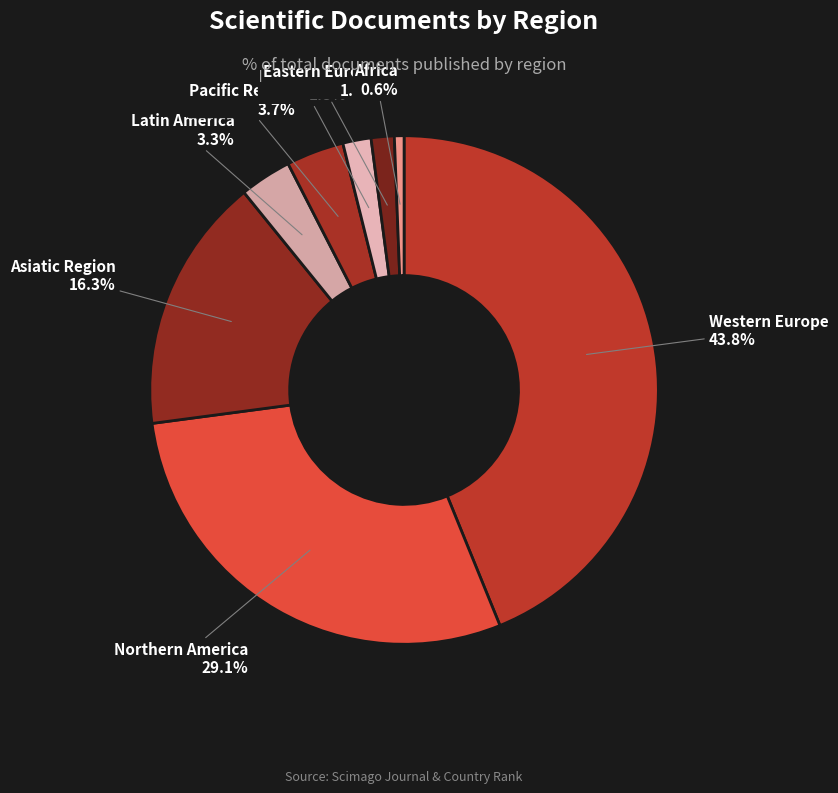

How many slices are in this pie chart?

8